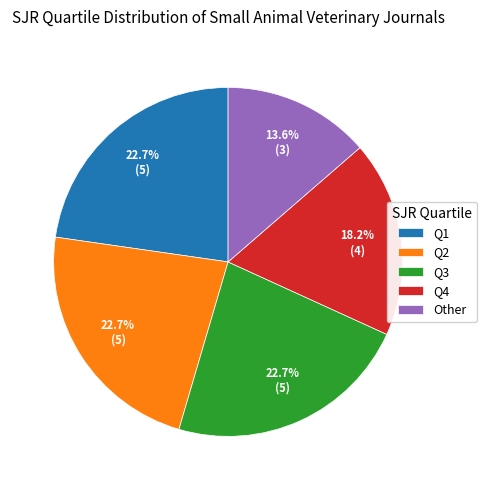

To the nearest percent, what percentage of the pie is Q4?

18%